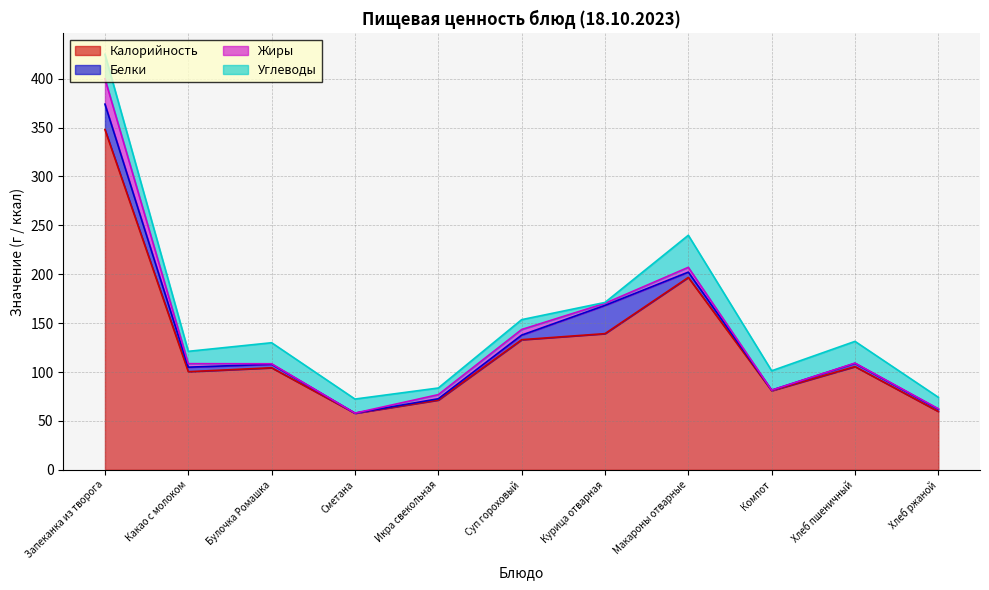

Where is the first local minimum for Калорийность?

Какао с молоком